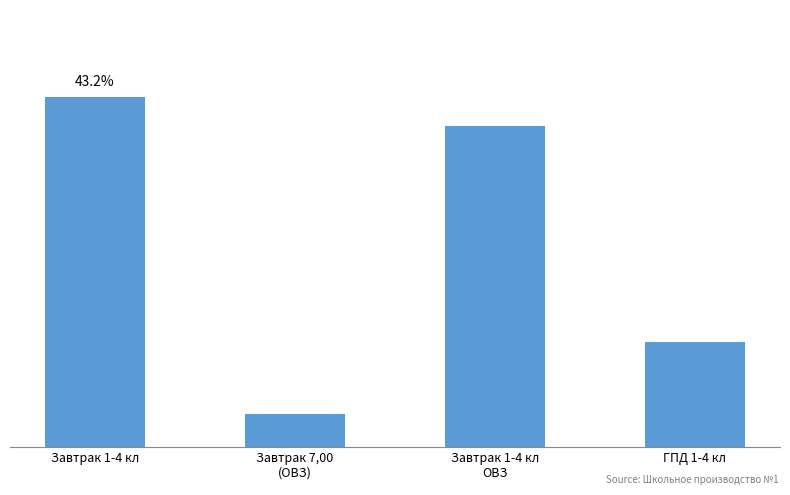

What is the minimum value shown in the chart?

7.0